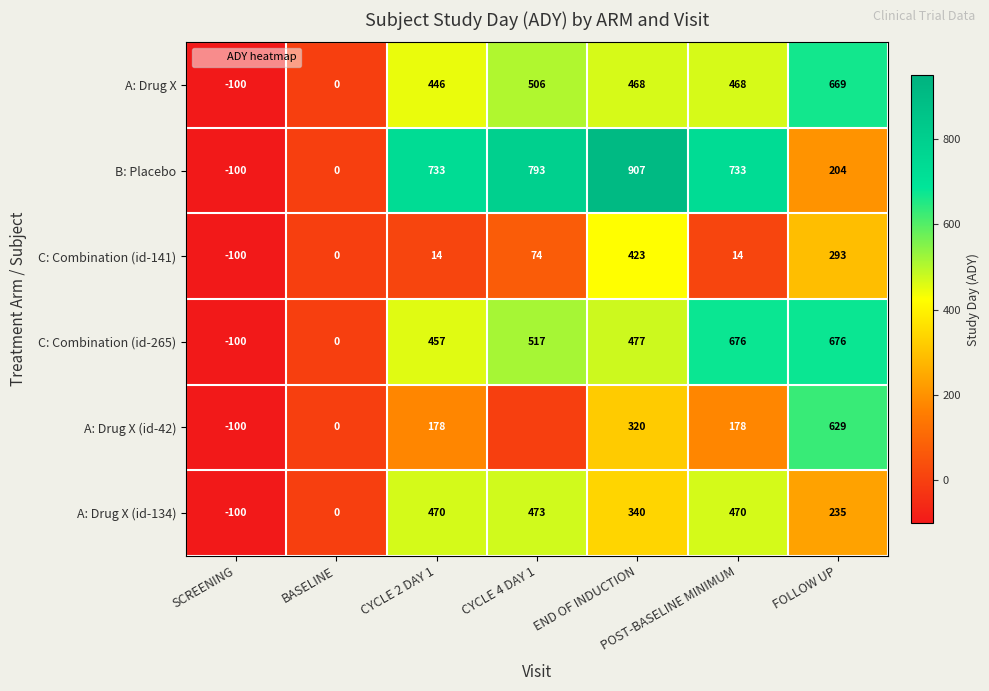

Is it true that A: Drug X equals 669 at FOLLOW UP?

True